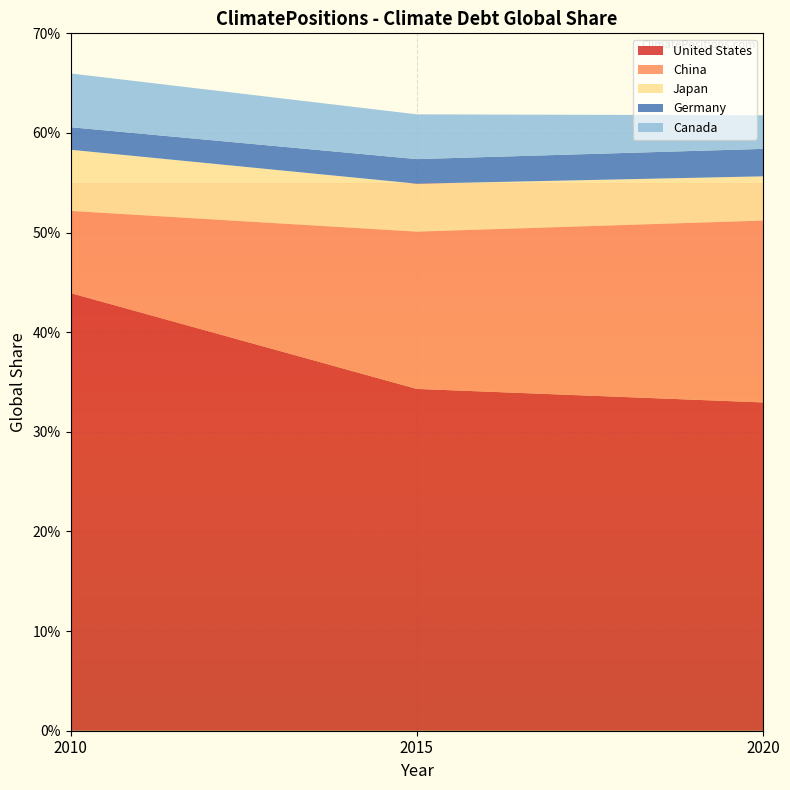

Reading left to right, what are all the values shown in this chart?

United States: 2010=0.4	2015=0.3	2020=0.3
China: 2010=0.1	2015=0.2	2020=0.2
Japan: 2010=0.1	2015=0.0	2020=0.0
Germany: 2010=0.0	2015=0.0	2020=0.0
Canada: 2010=0.1	2015=0.0	2020=0.0